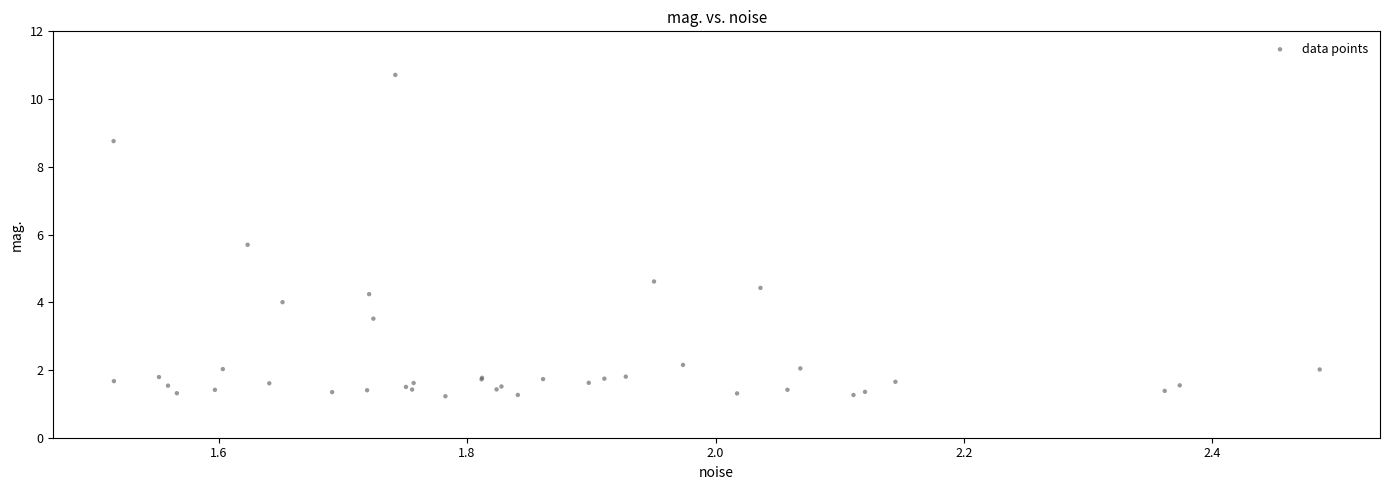

What Y value in the scatter plot is closest to 5?

4.6